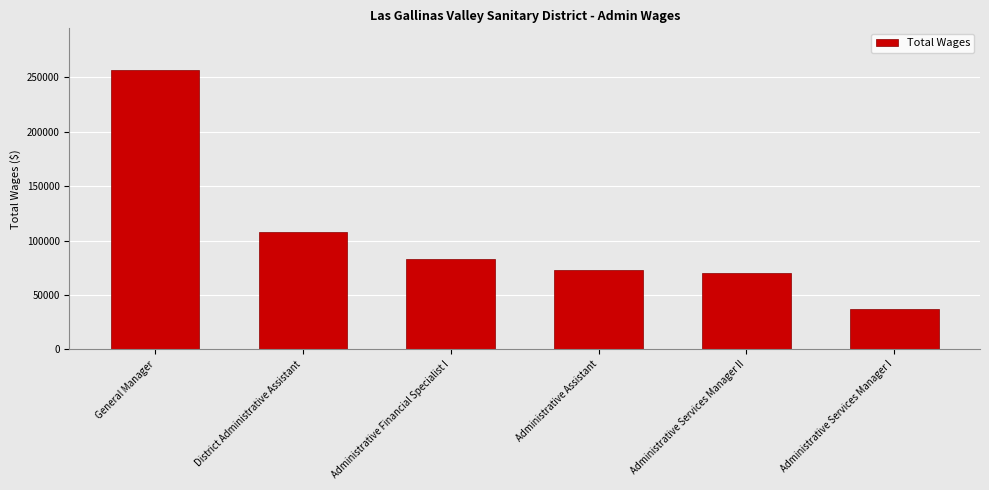

Which category has the lowest value across all series?

Administrative Services Manager I